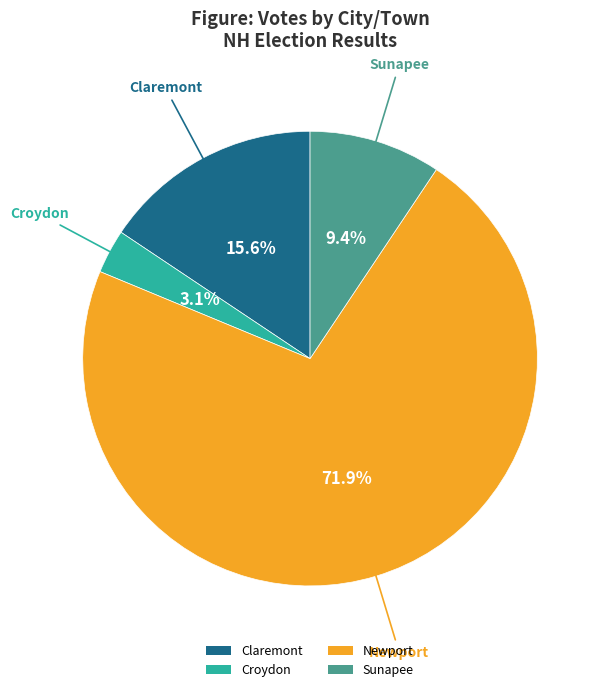

To the nearest percent, what is the difference between the Newport and Croydon slice percentages?

69%